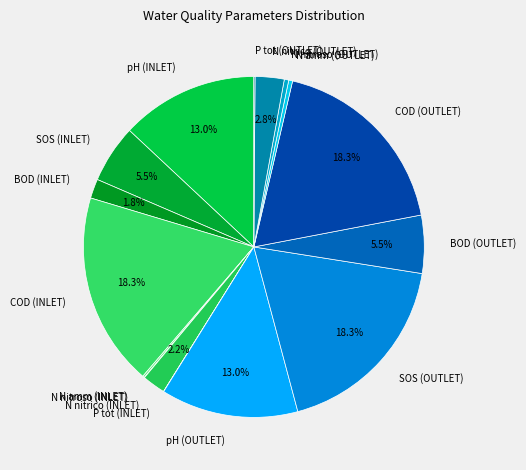

Is it true that pH (INLET) is 13% of the pie?

True